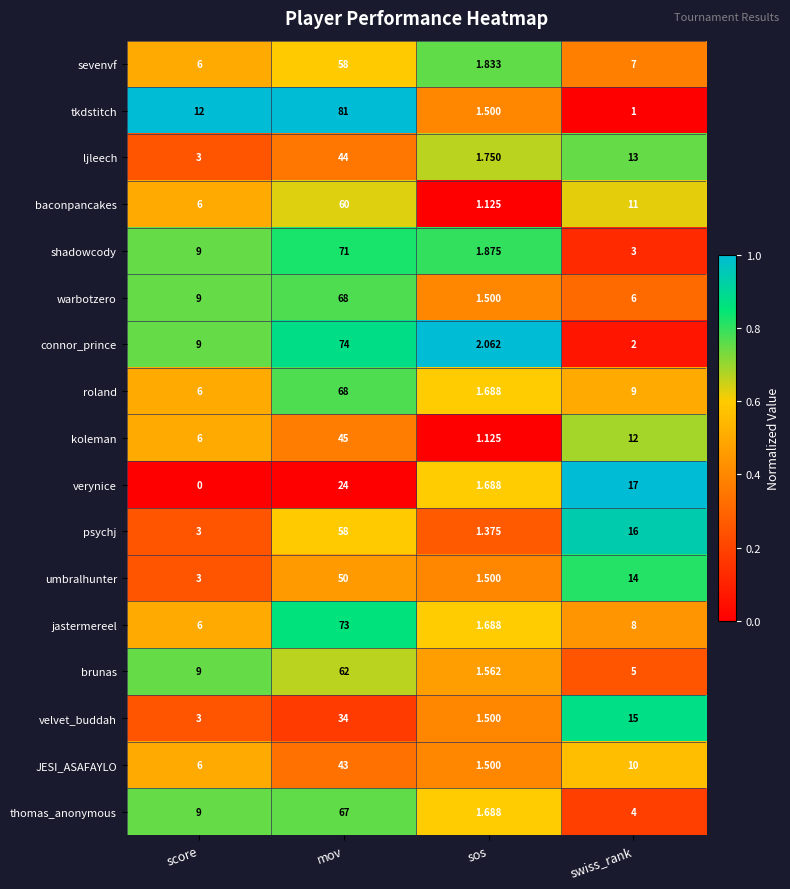

At which label does baconpancakes first exceed 11?

mov